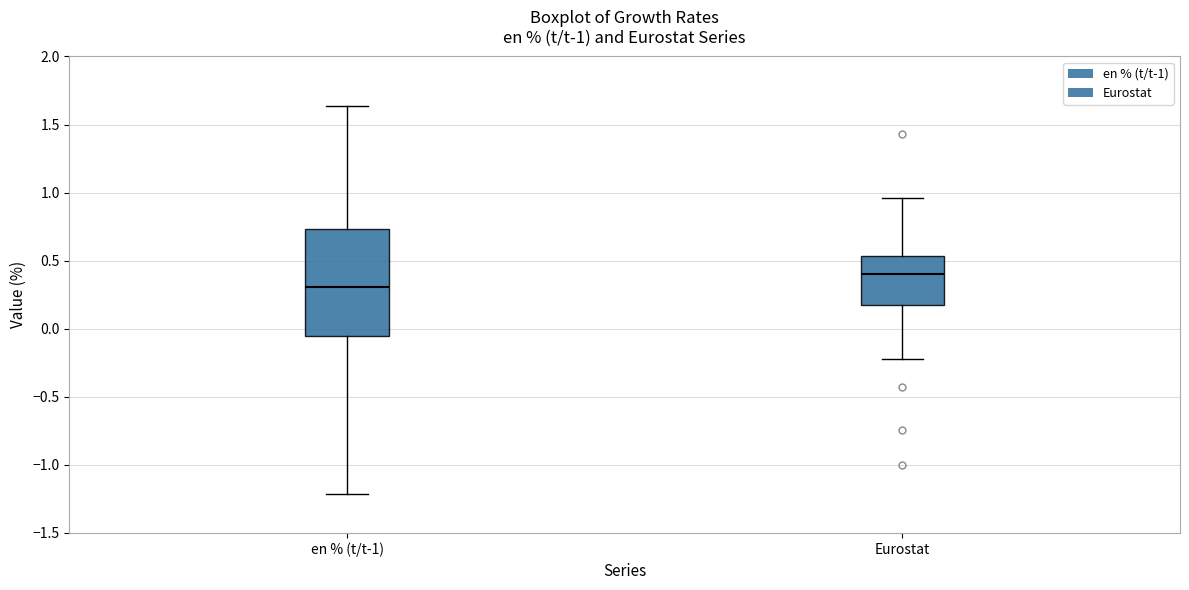

Which box is the tallest, from its lower edge to its upper edge?

en % (t/t-1)